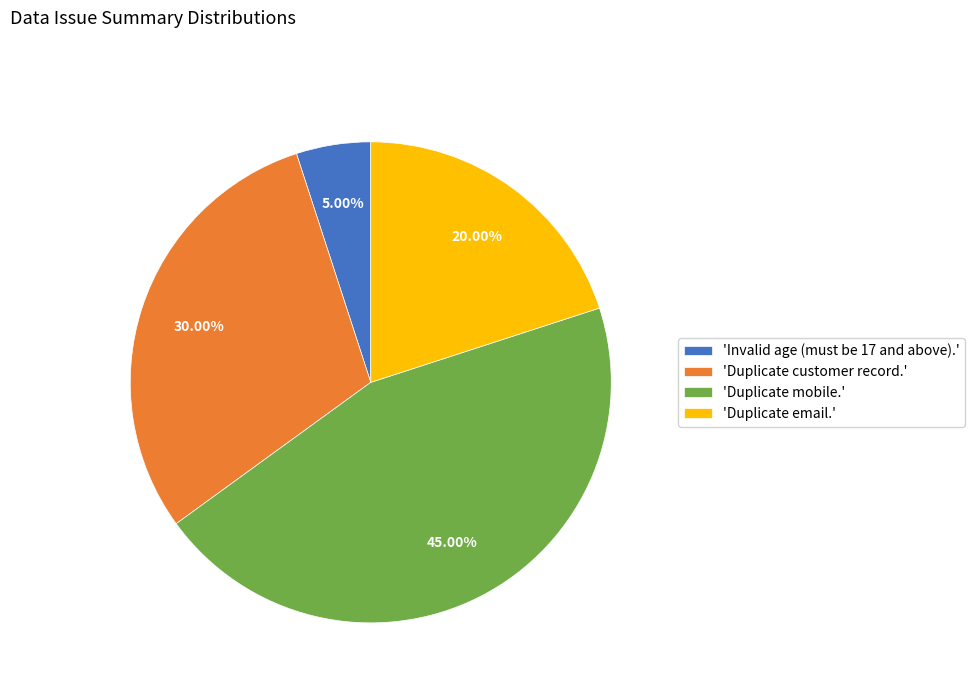

Is the sum of 'Invalid age (must be 17 and above).' and 'Duplicate email.' greater than half?

No